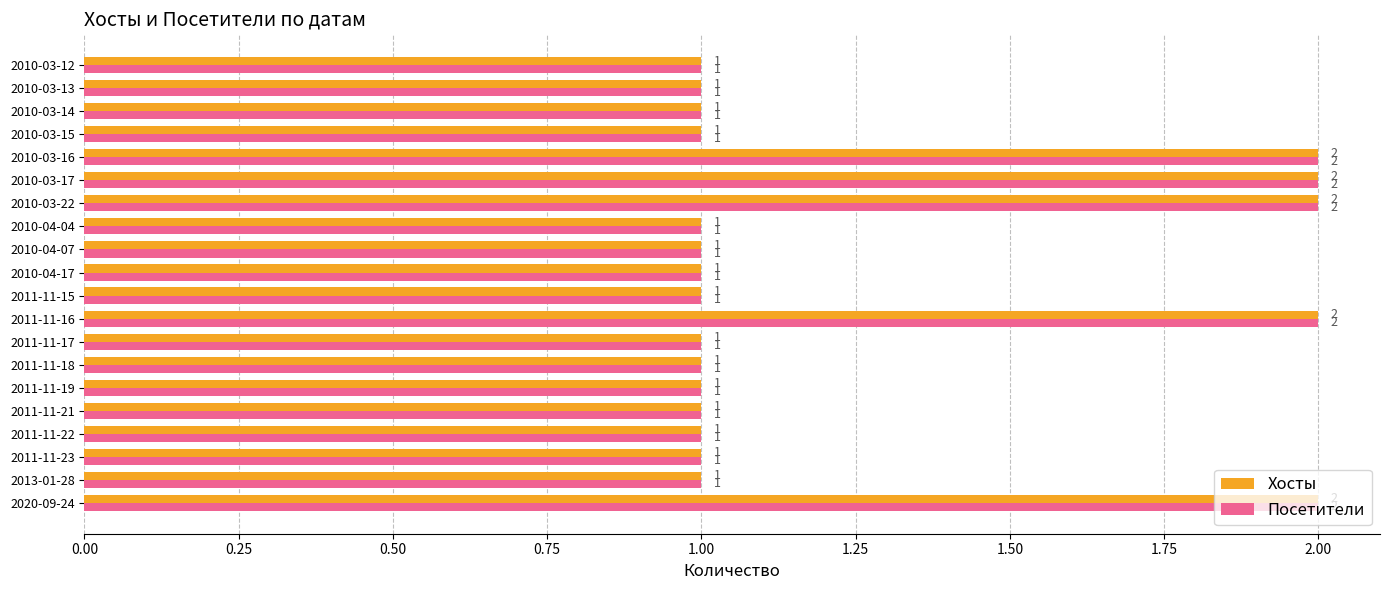

What is the total value across all series at 2010-03-22?

4